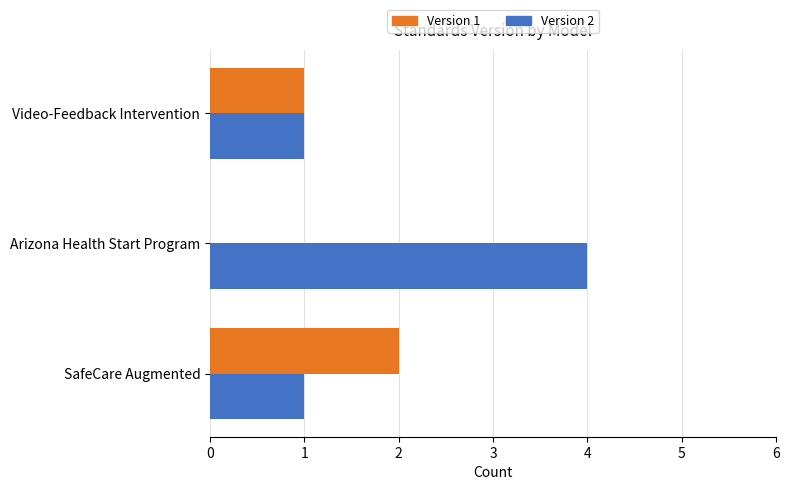

What is the total value across all series at Arizona Health Start Program?

4